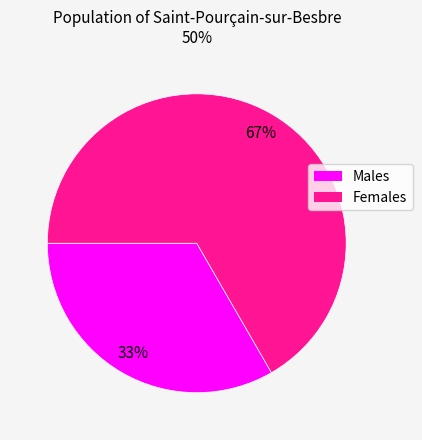

Which slice represents more than half of the pie?

Females